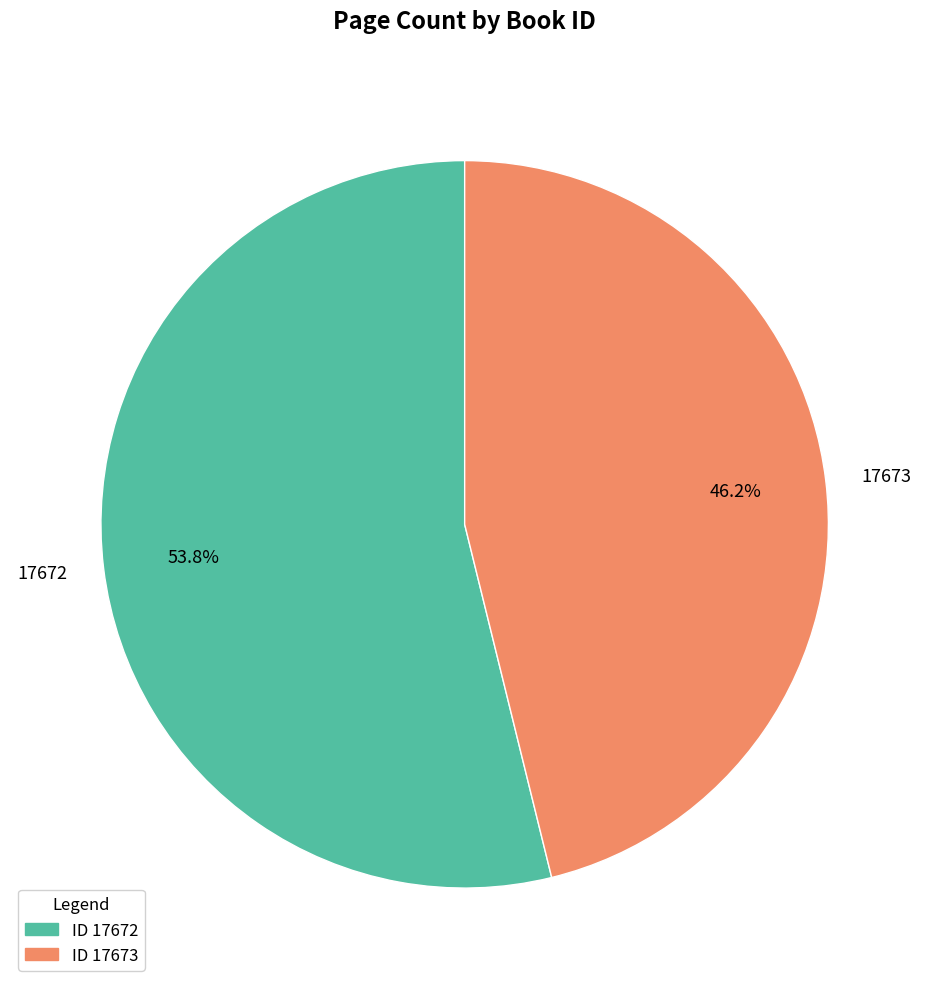

Rank the categories by value from highest to lowest.

17672, 17673